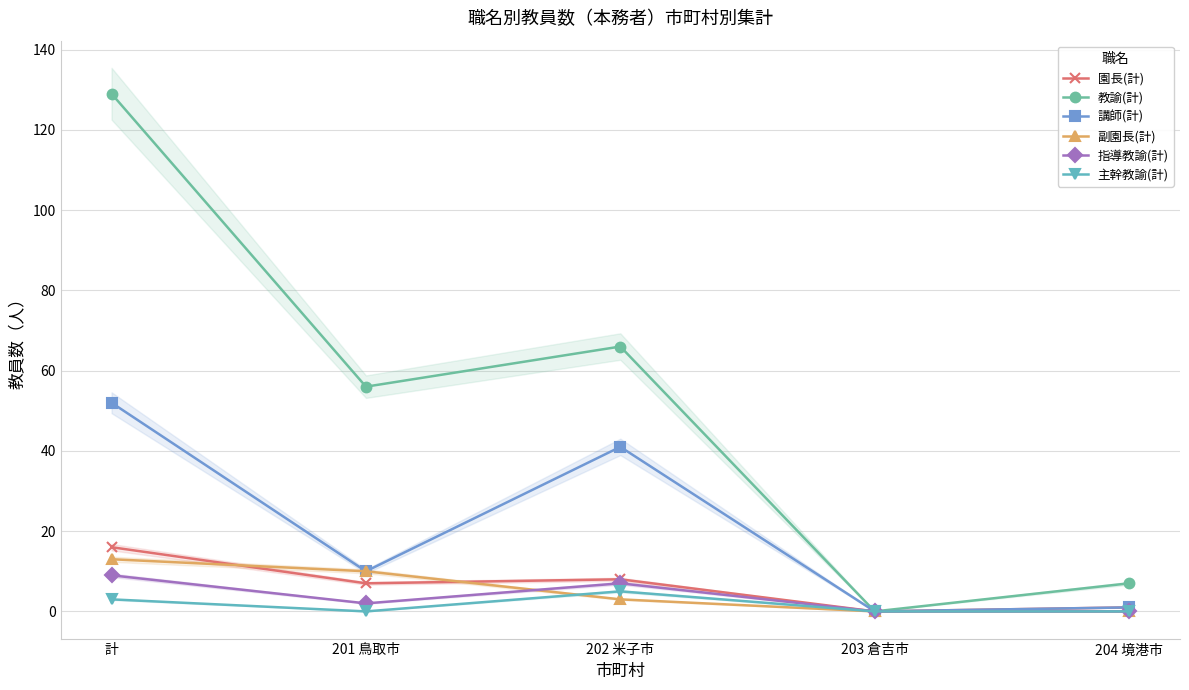

How many distinct data groups are displayed?

6